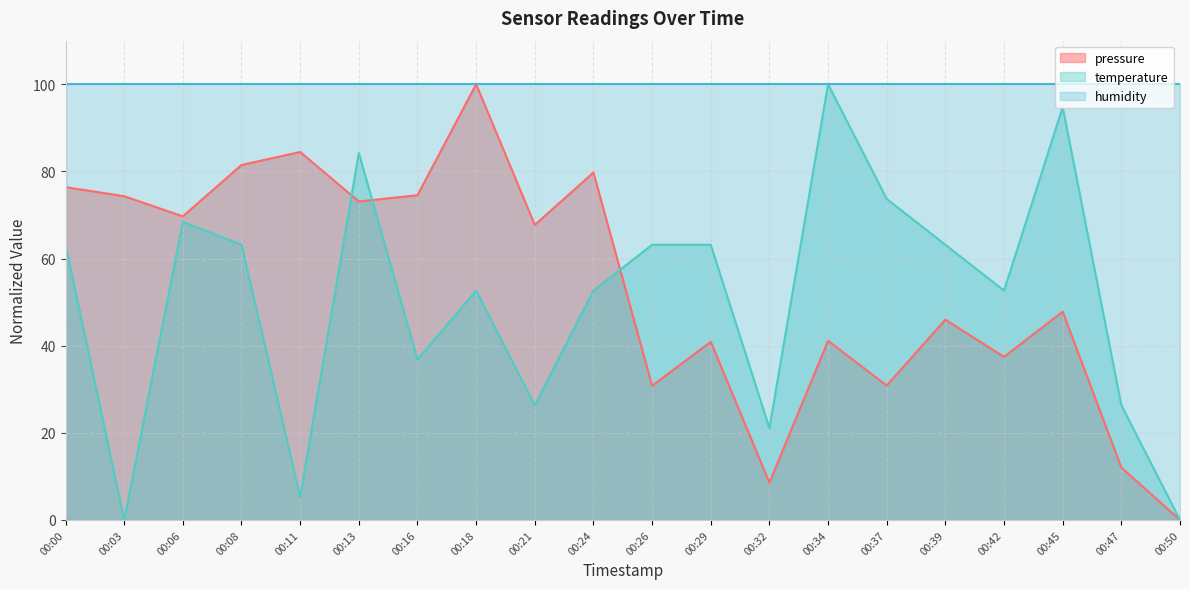

At which category is the sum across all series the highest?

00:13